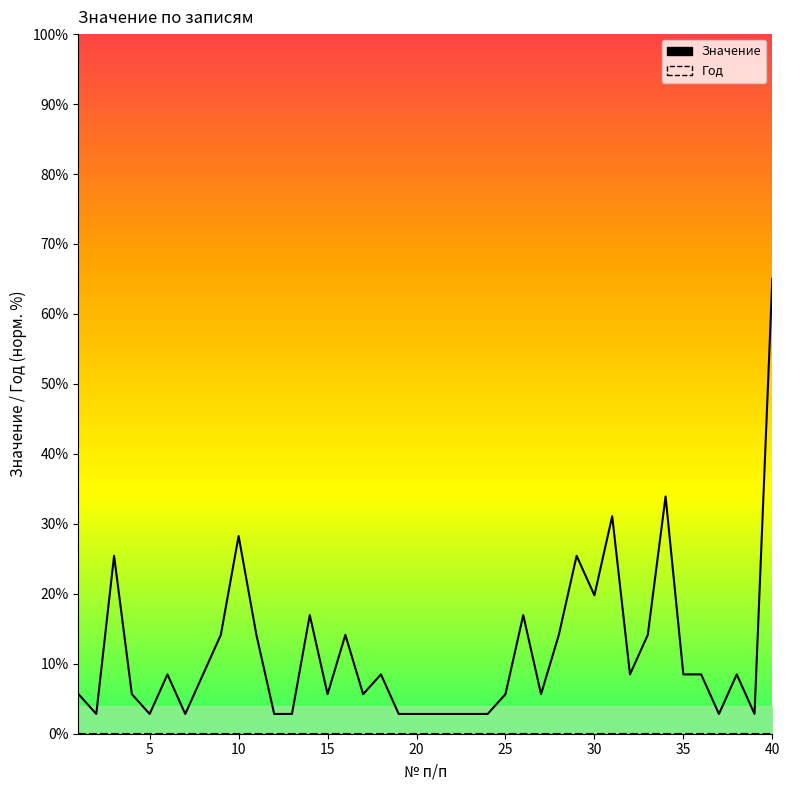

Does the chart have visible grid lines?

No